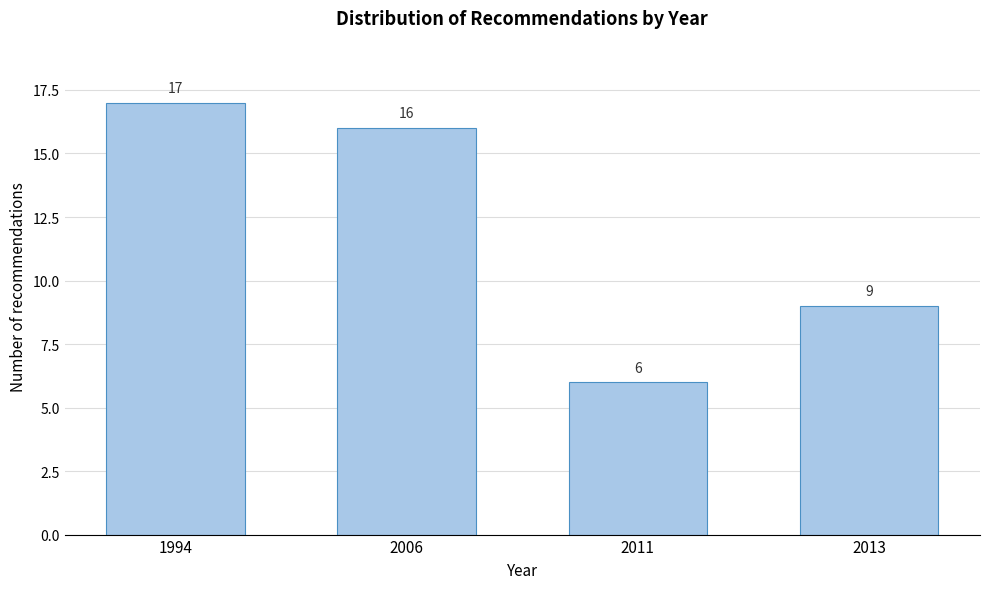

Reading right to left, extract all data points from this chart.

2013=9	2011=6	2006=16	1994=17